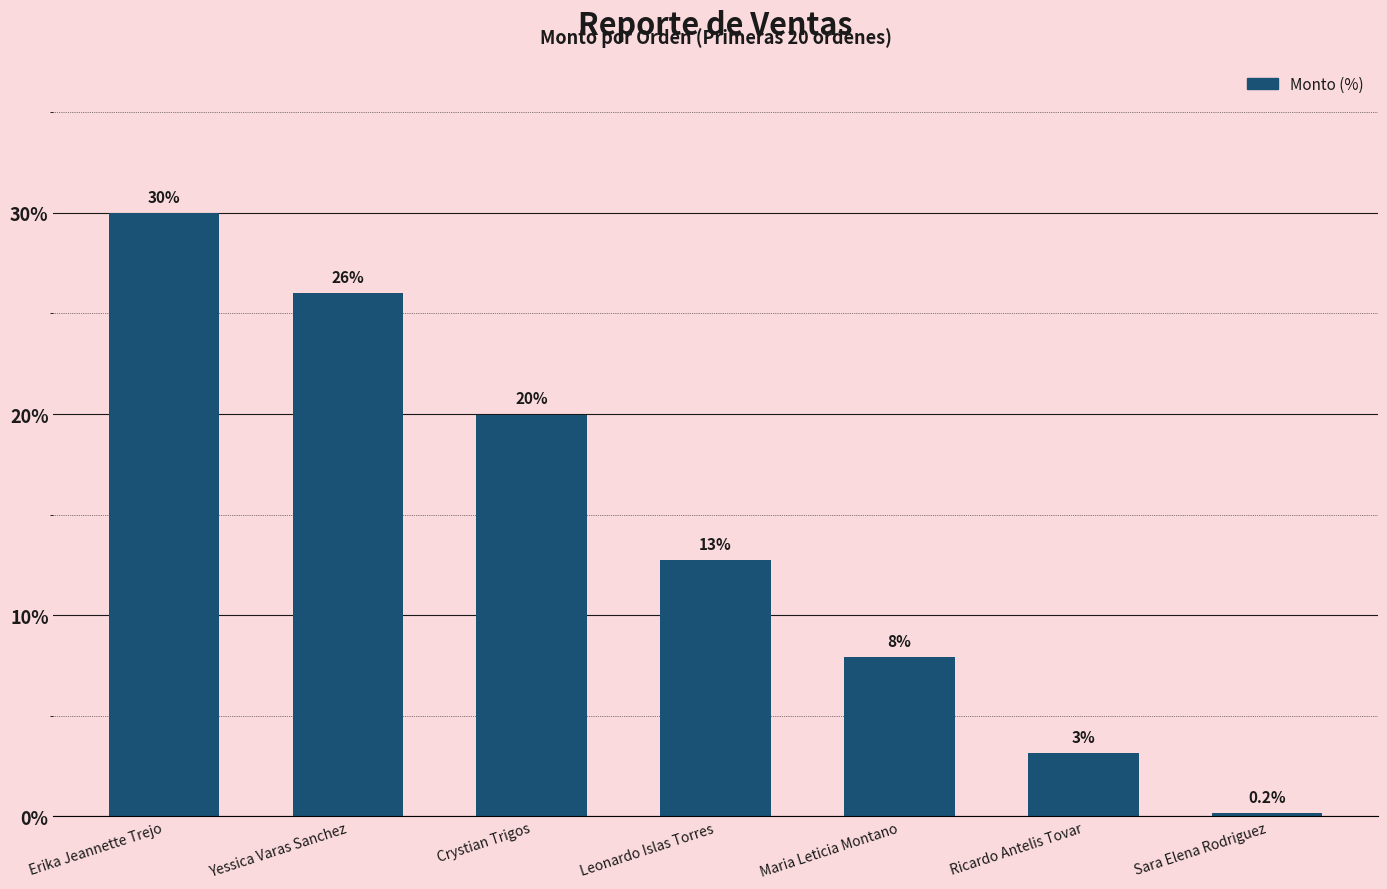

What is the label of the 6th bar from the left?

Ricardo Antelis Tovar